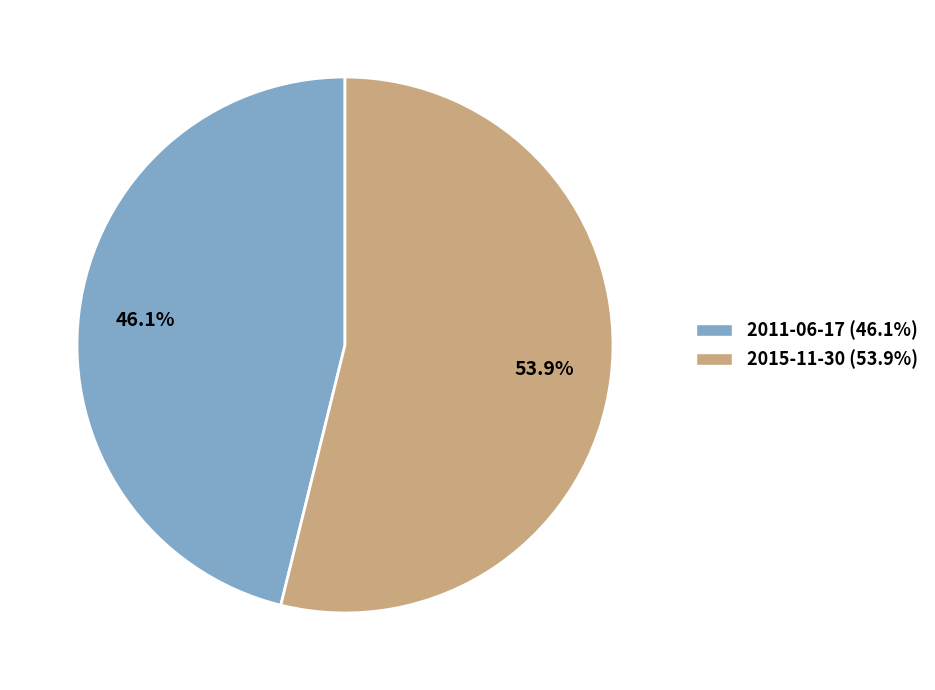

Do 2015-11-30 and 2011-06-17 together represent more than half of the pie?

Yes